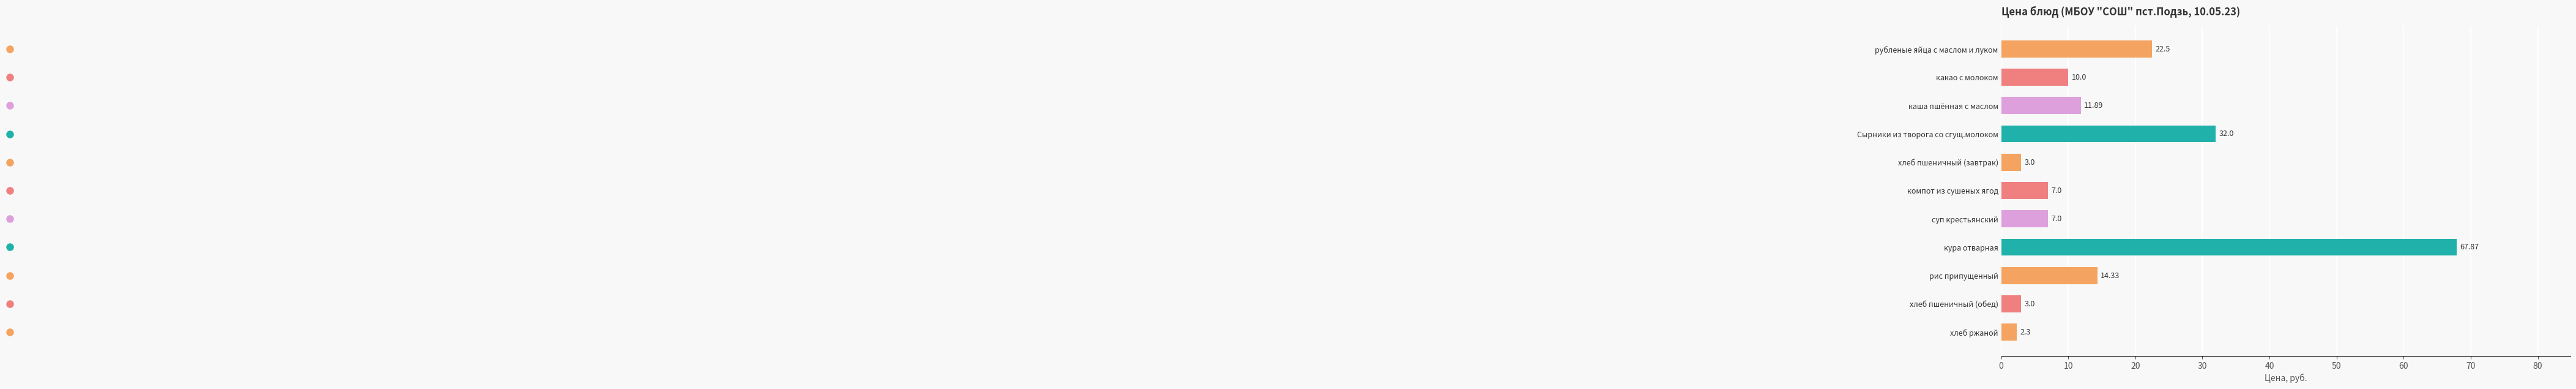

Which category has the highest value across all series?

кура отварная